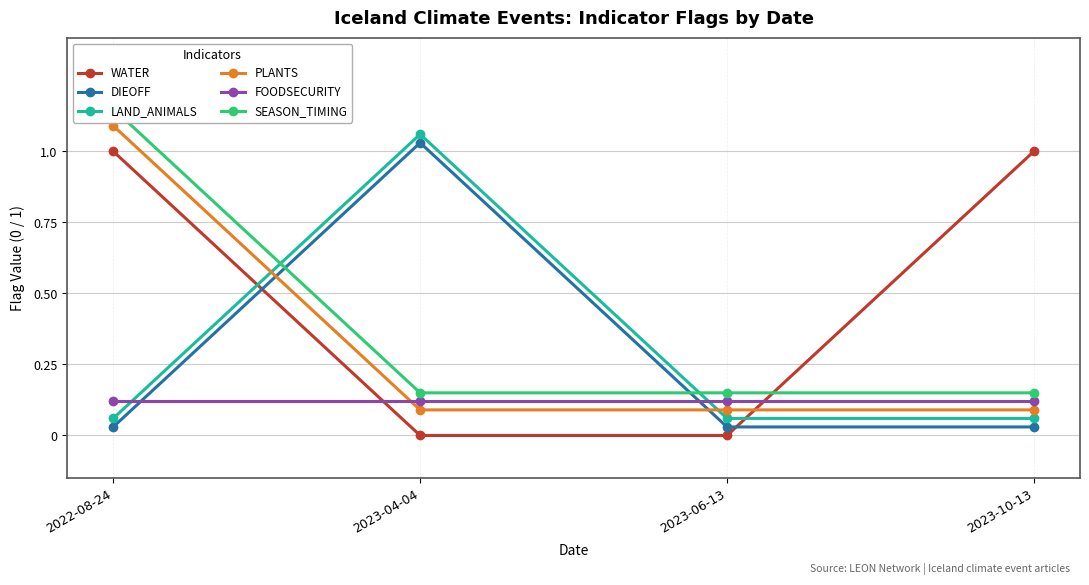

How many intersections are there between LAND_ANIMALS and PLANTS?

2